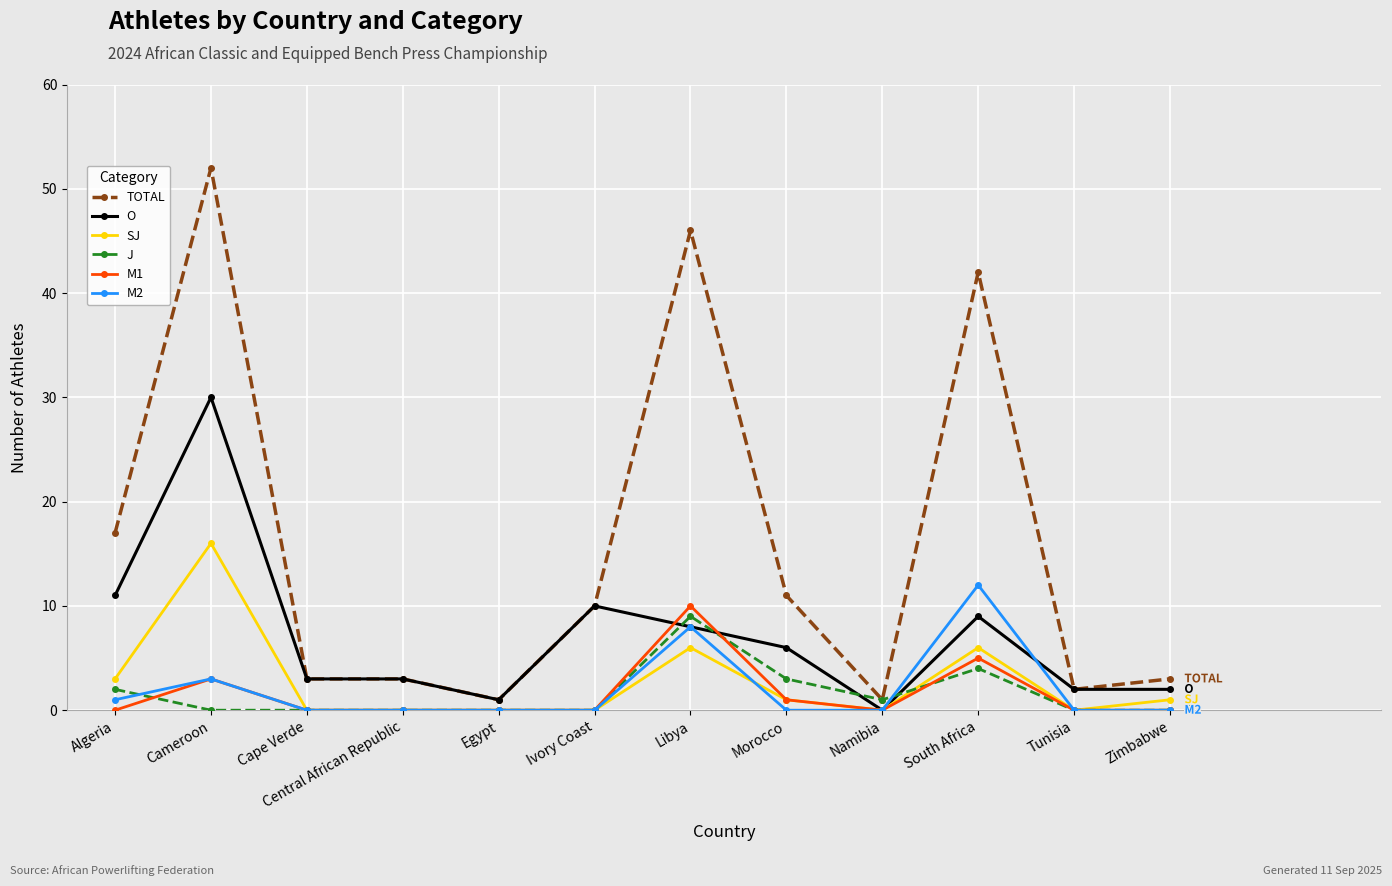

Count the number of categories in the chart.

12